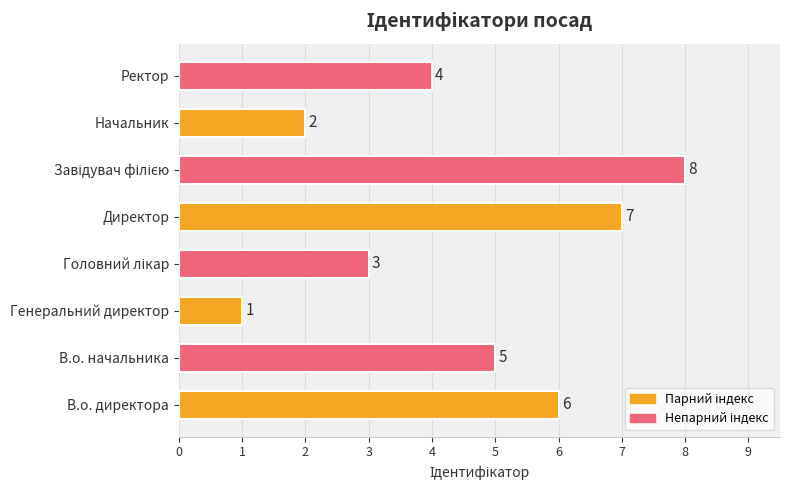

What is the sum of all values?

36